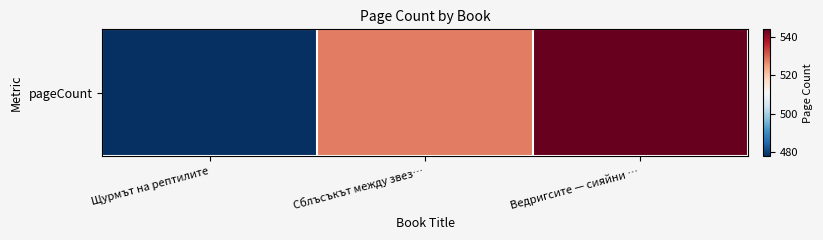

At which label does the data first exceed 528?

Ведригсите — сияйни …